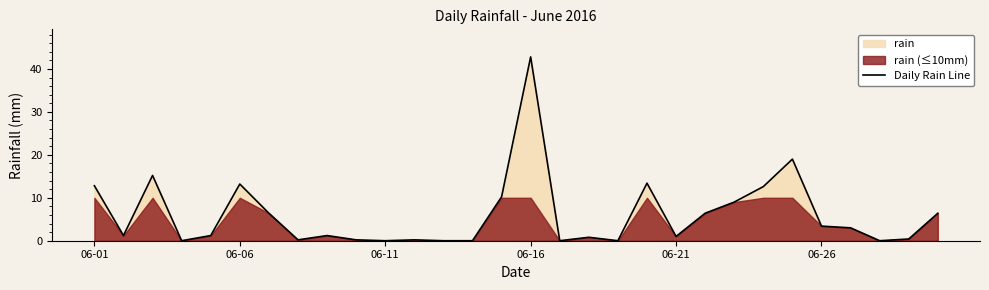

The value at 13 is -18.0. True or false?

False